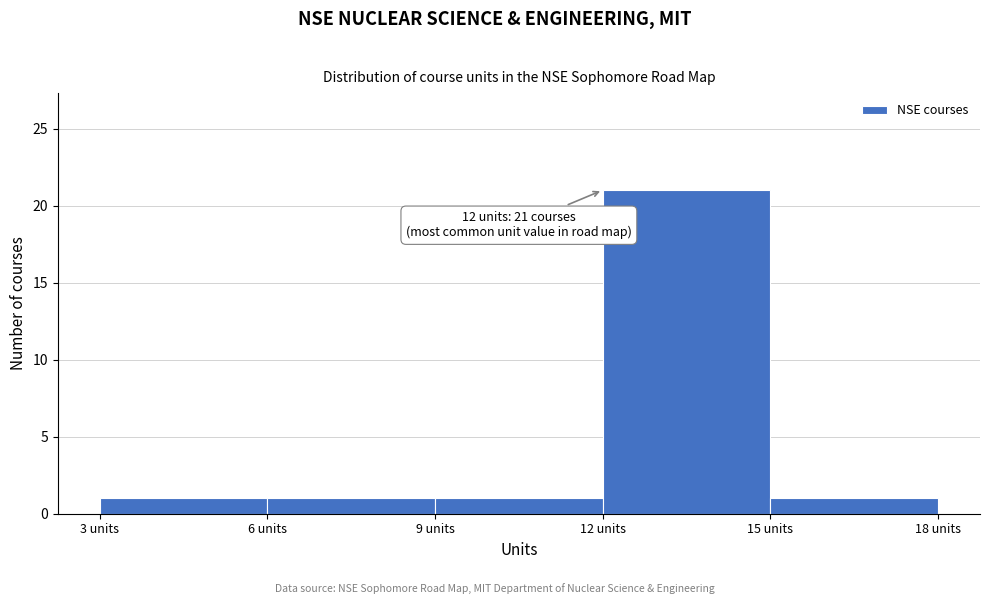

Over which range of the x-axis is the bar tallest?

12 to 15